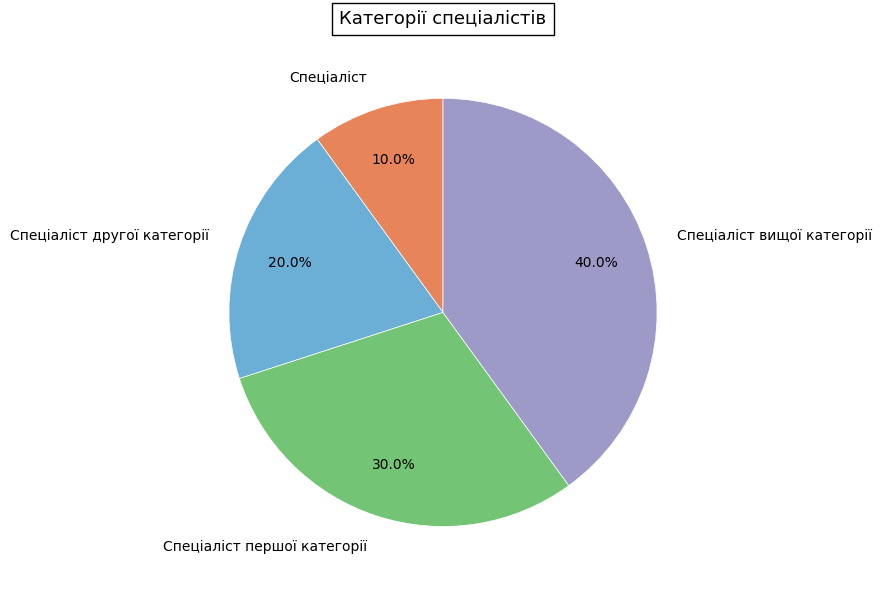

What percentage is NOT represented by Спеціаліст першої категорії?

70.0%